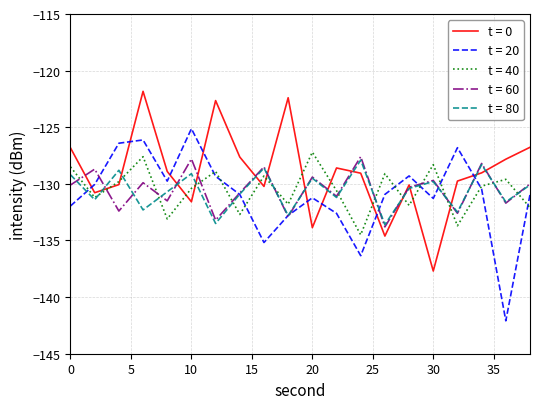

Which series has the largest total across all categories?

t = 0